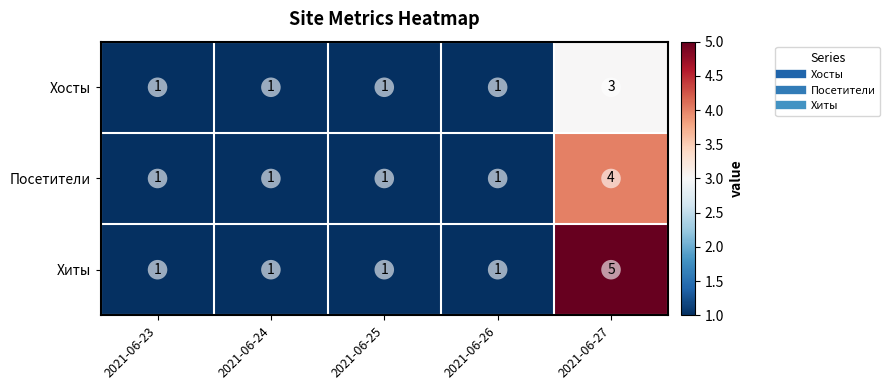

What is the maximum value shown in the chart?

5